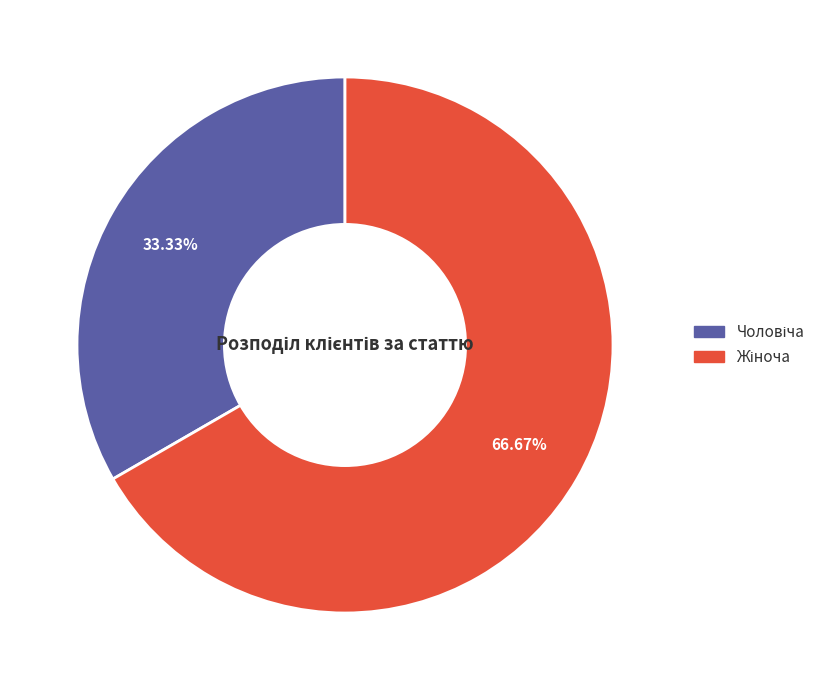

Is there a majority slice in this chart?

Yes